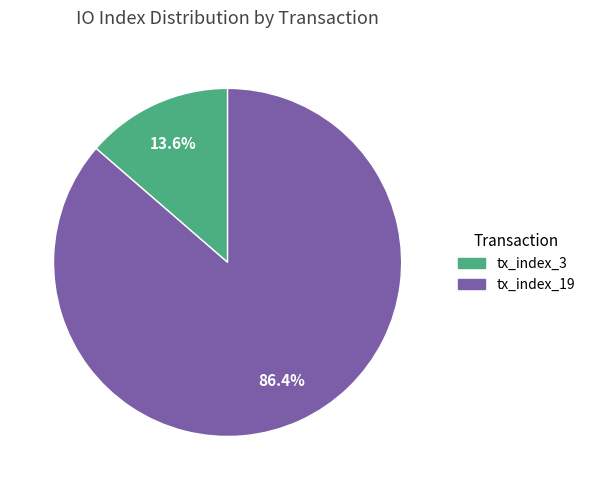

What percentage is the tx_index_3 slice, to the nearest percent?

14%